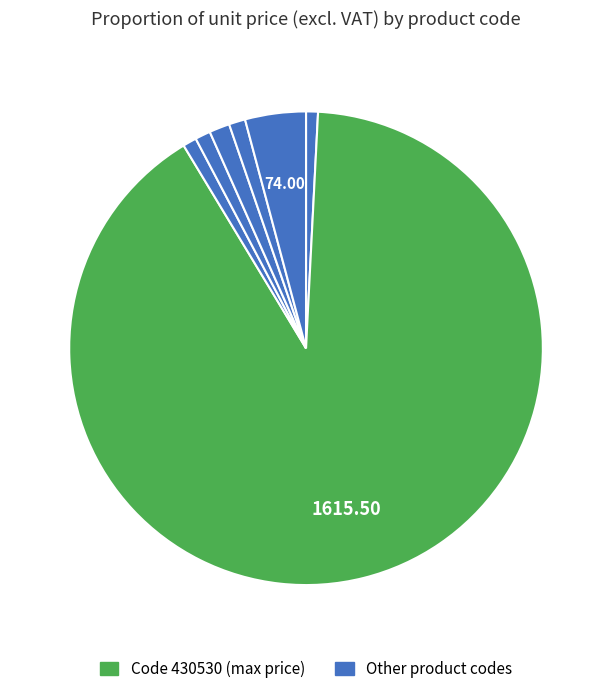

How many slices are in this pie chart?

7